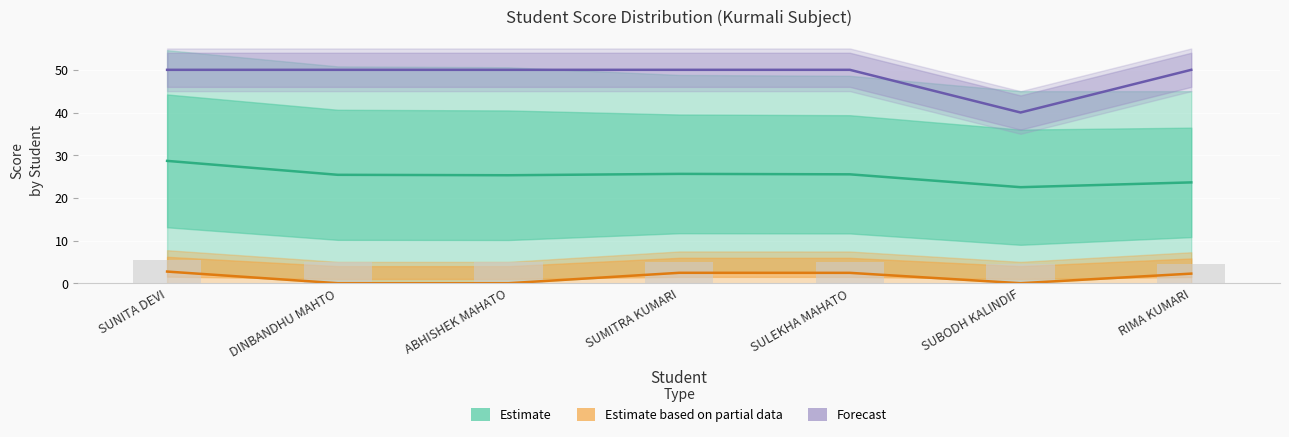

What is the total value across all series at RIMA KUMARI?

75.9